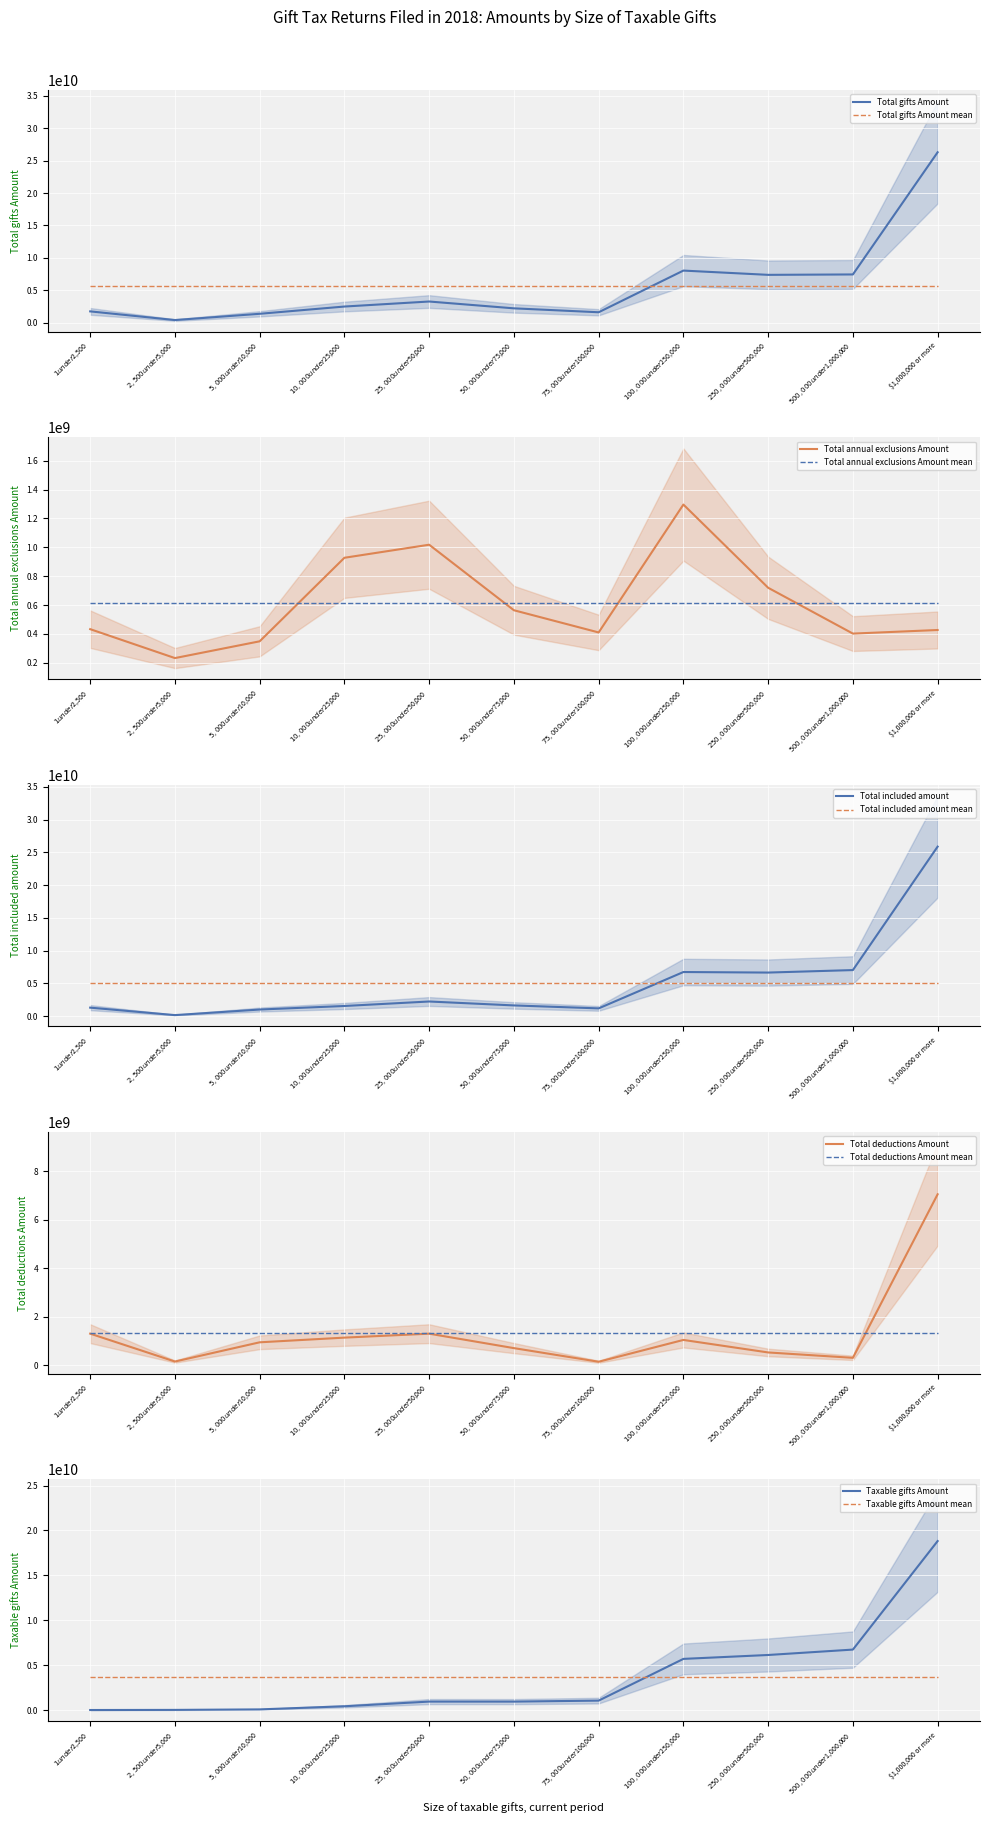

True or false: Total deductions Amount and Total included amount cross at least once.

False